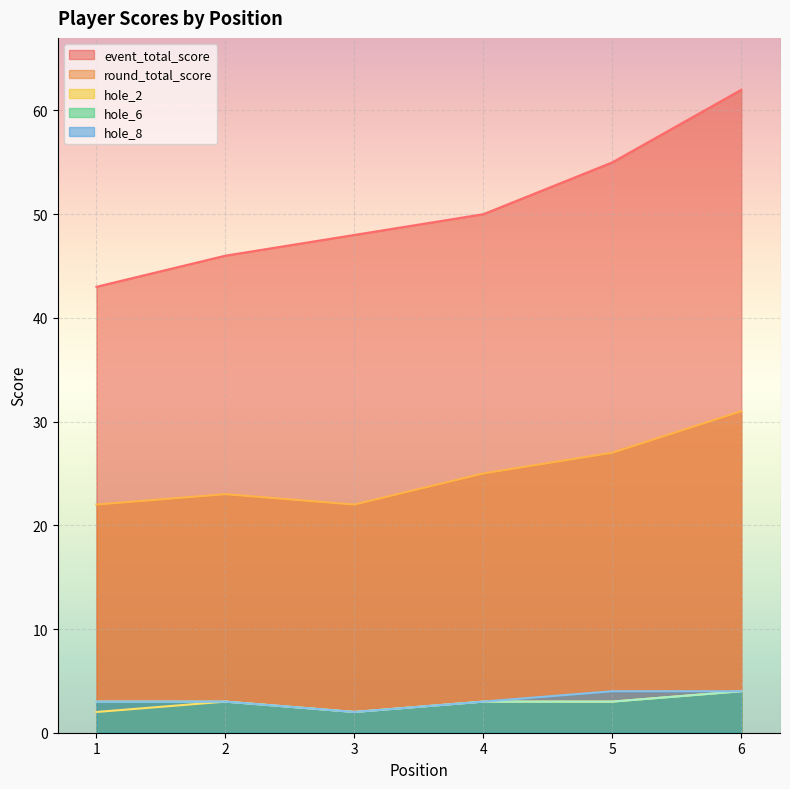

What are all the series names shown in the legend?

event_total_score, round_total_score, hole_2, hole_6, hole_8